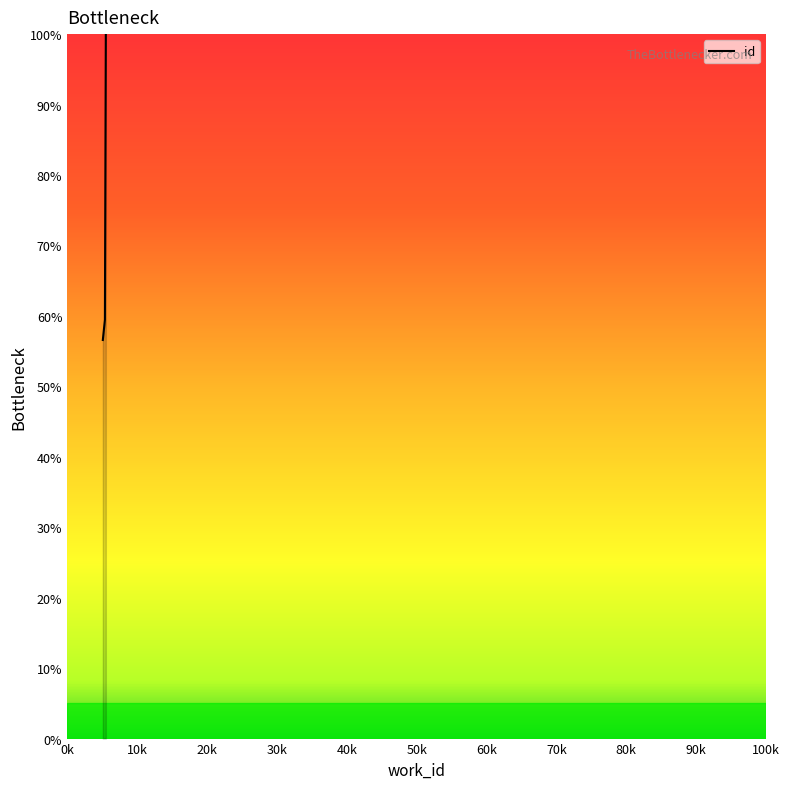

What is the maximum value shown in the chart?

100.0